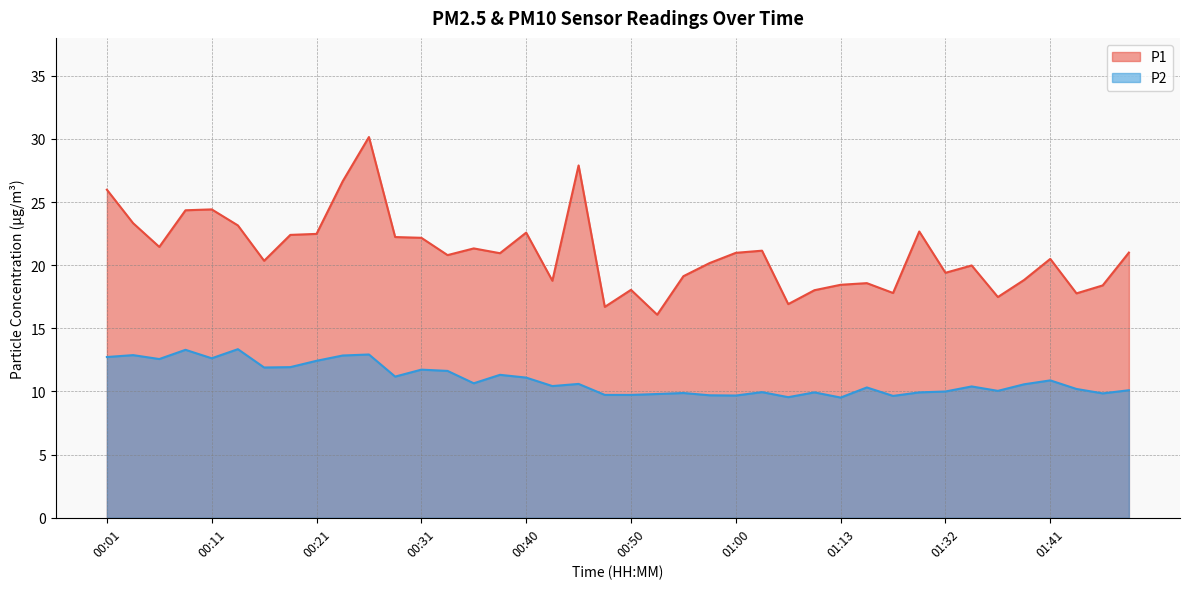

What is the difference between the maximum and minimum values in the P1 series?

14.1